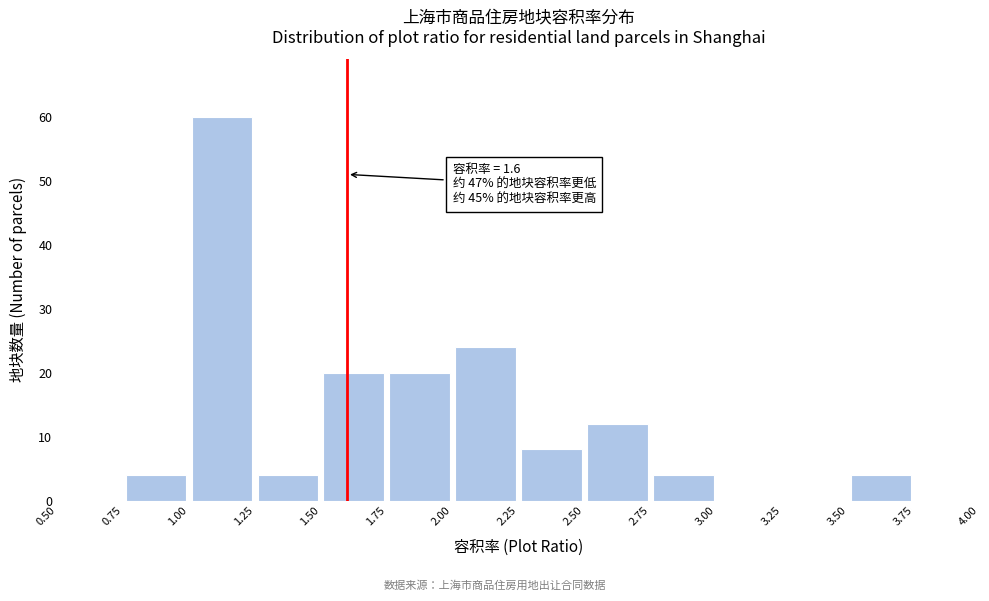

Over which range of the x-axis is the bar tallest?

1.00 to 1.25